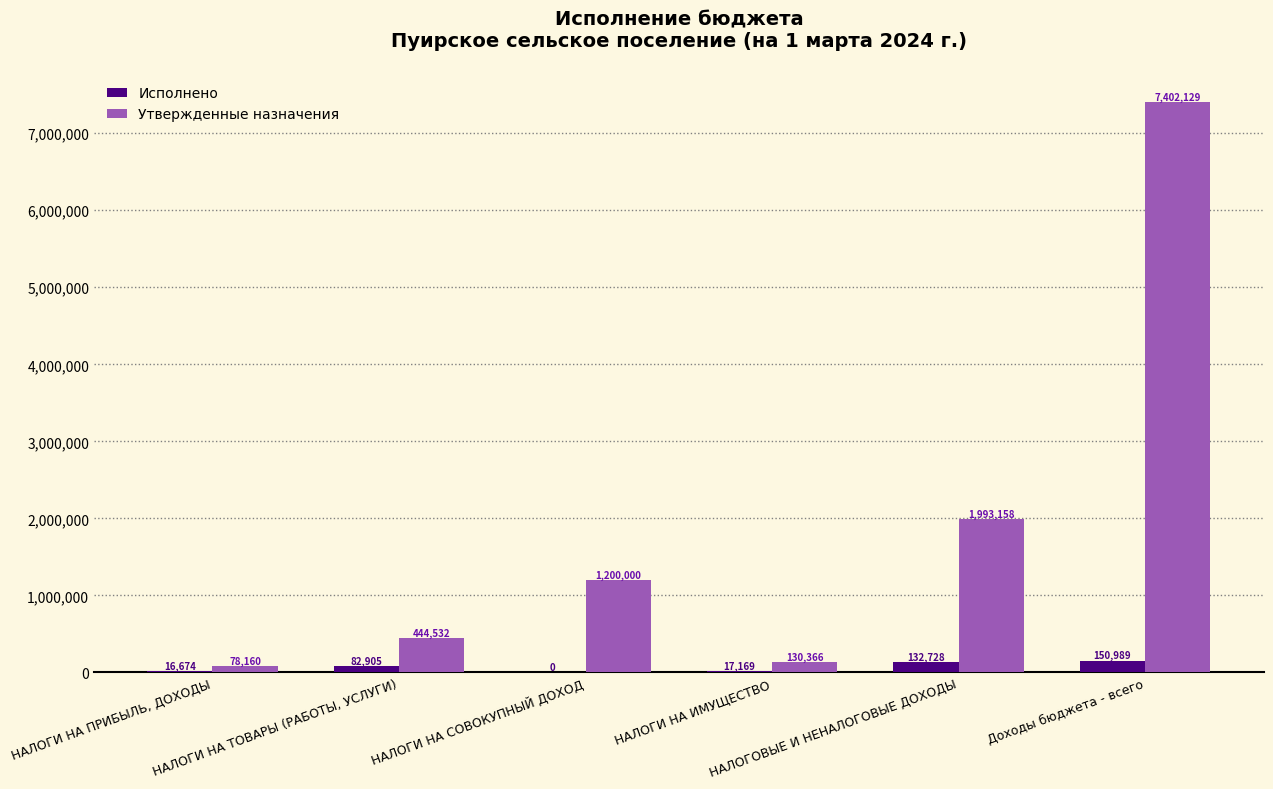

Where does the Исполнено series first go above 82904?

НАЛОГИ НА ТОВАРЫ (РАБОТЫ, УСЛУГИ)